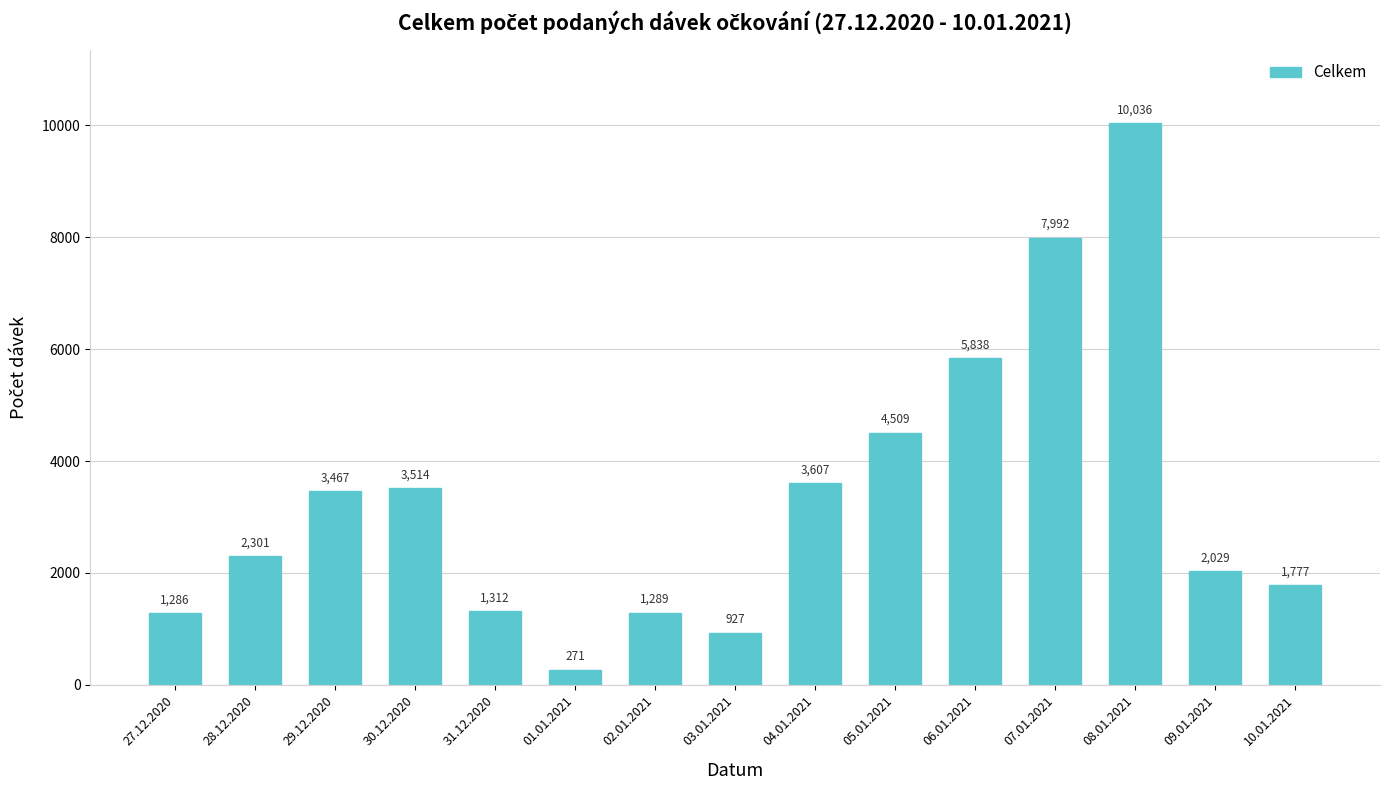

At which label is the value closest to 5153?

05.01.2021